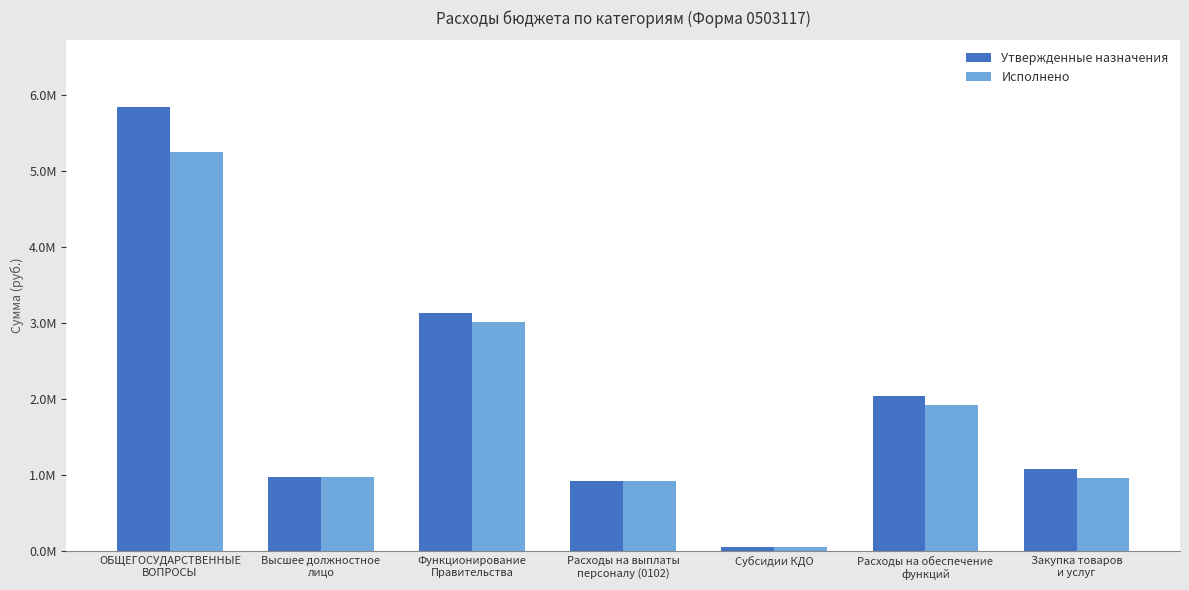

What position from the right is Высшее должностное
лицо?

6